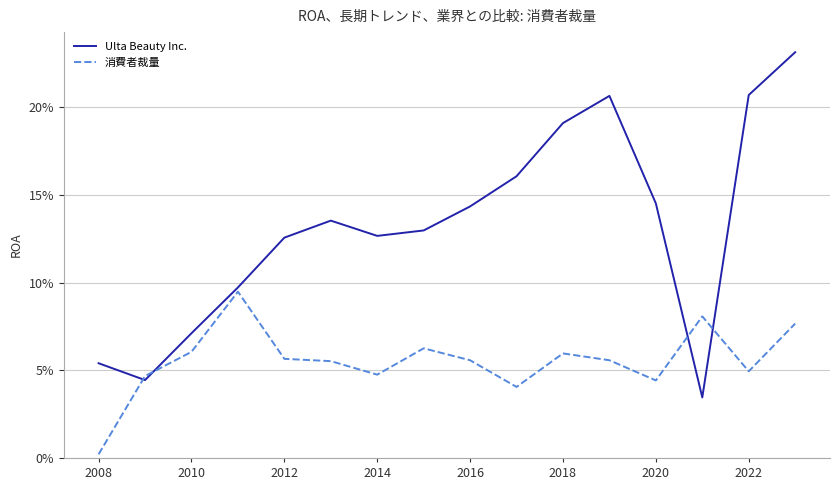

Which series has the largest range (max minus min)?

Ulta Beauty Inc.